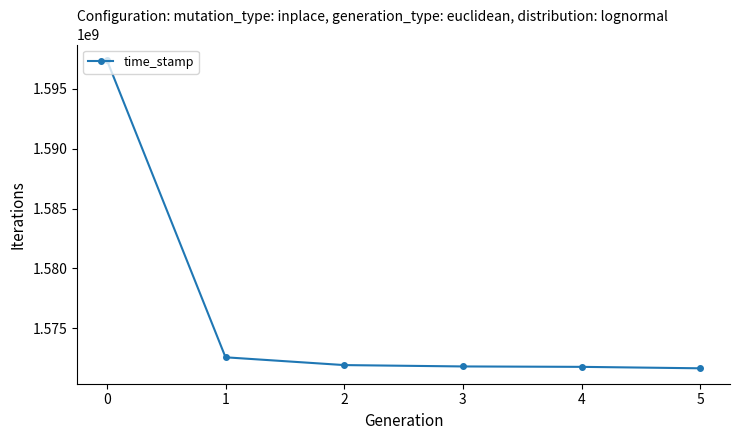

The chart shows a value of 513717652 at 1. True or false?

False